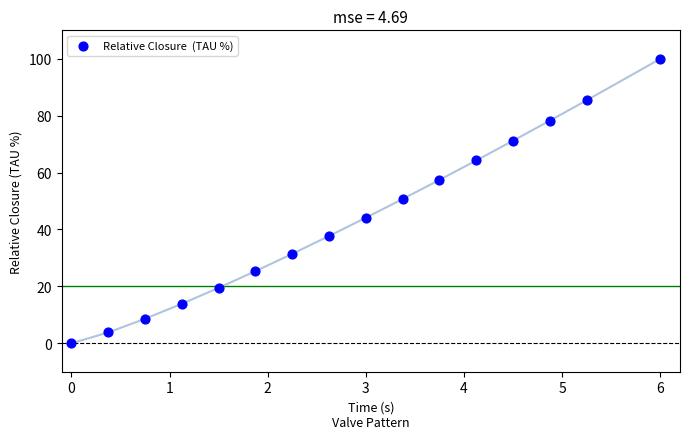

What is the range of X values (max minus min)?

6.0